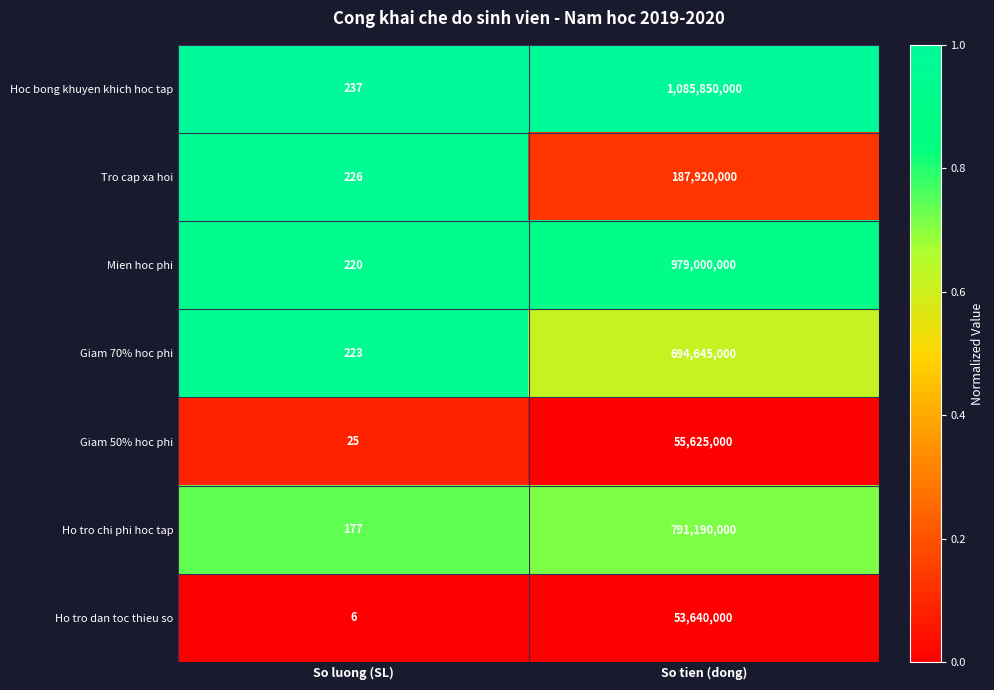

Reading right to left, what are all the values shown in this chart?

Hoc bong khuyen khich hoc tap: 1085850000	237
Tro cap xa hoi: 187920000	226
Mien hoc phi: 979000000	220
Giam 70% hoc phi: 694645000	223
Giam 50% hoc phi: 55625000	25
Ho tro chi phi hoc tap: 791190000	177
Ho tro dan toc thieu so: 53640000	6